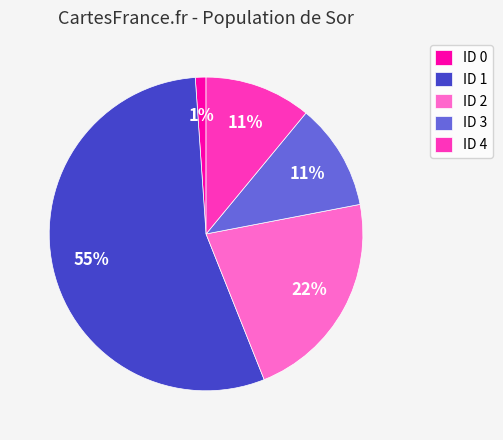

Which category has the biggest portion of the pie?

ID 1